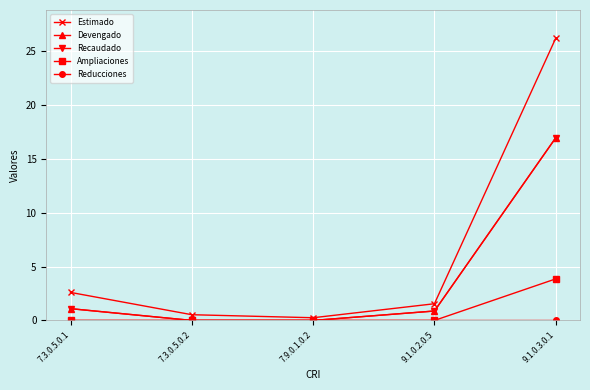

Does the chart have visible grid lines?

Yes